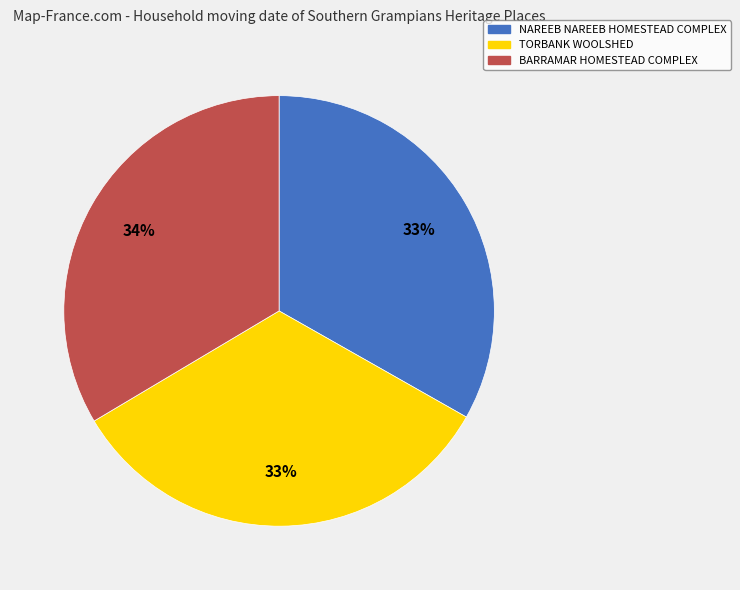

Do BARRAMAR HOMESTEAD COMPLEX and TORBANK WOOLSHED together represent more than half of the pie?

Yes